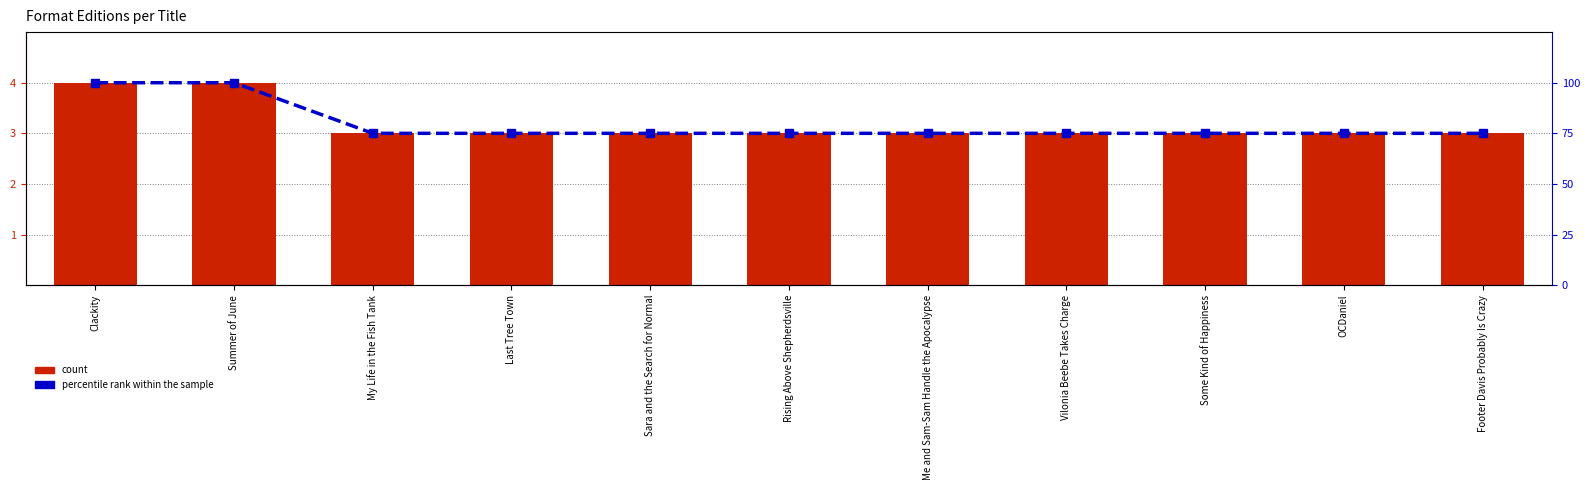

Reading left to right, extract all data points from this chart.

count: 4	4	3	3	3	3	3	3	3	3	3
percentile rank within the sample: 100	100	75	75	75	75	75	75	75	75	75